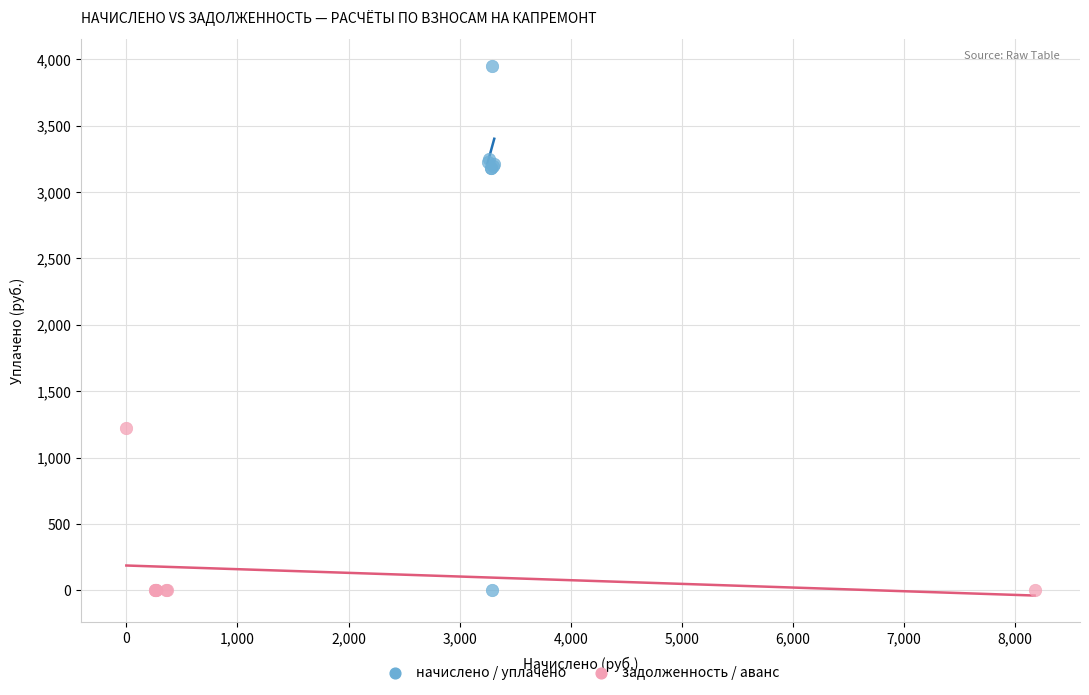

Which series has the widest spread of Y values?

начислено / уплачено